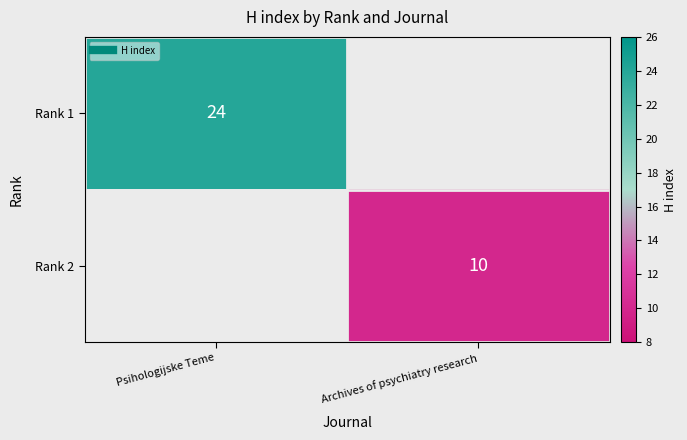

Rank the series by their average value, from highest to lowest.

Rank 1, Rank 2